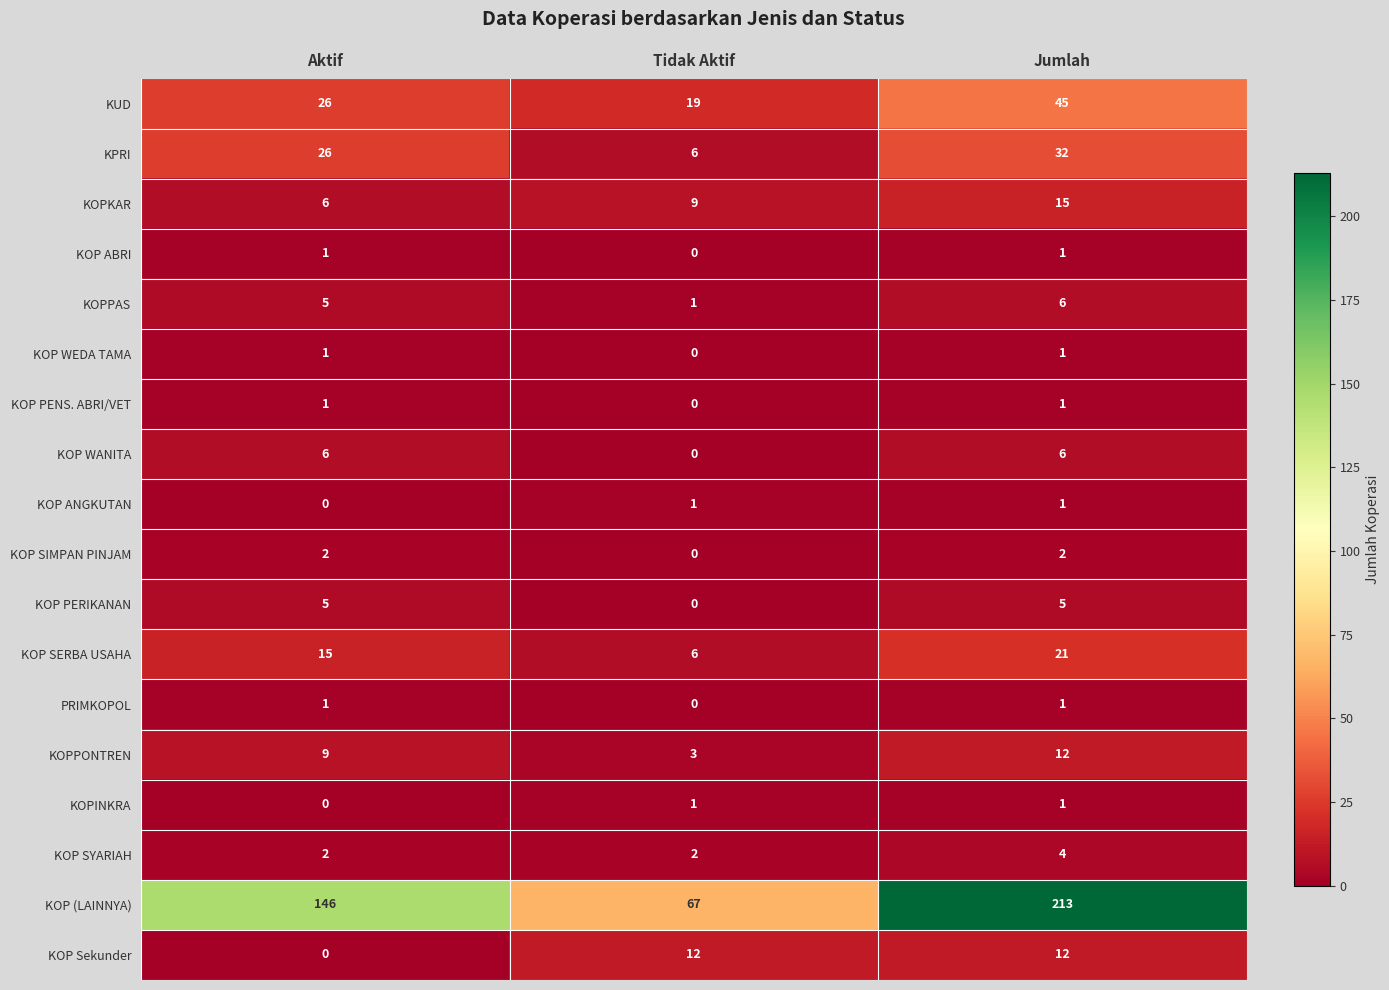

What is the difference between the KUD values at Aktif and Tidak Aktif?

7